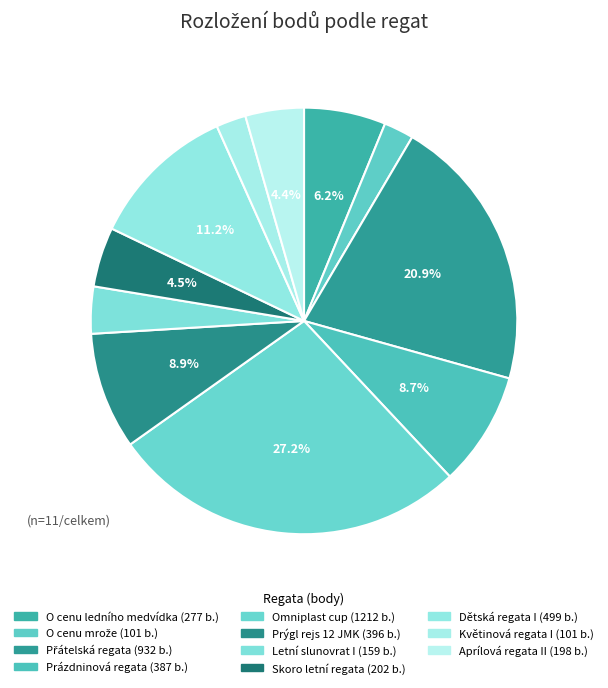

How many slices are in this pie chart?

11